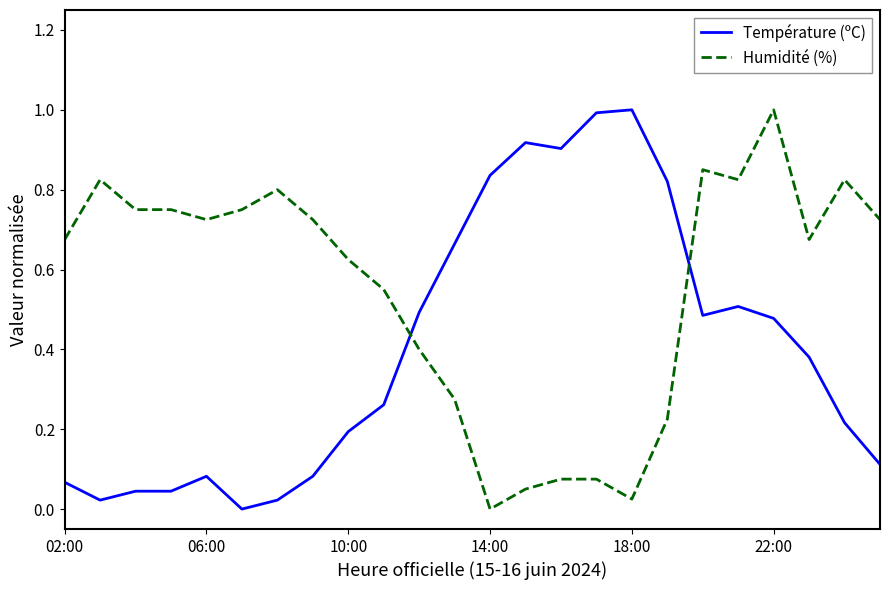

Rank the series by their average value, from lowest to highest.

Température (ºC), Humidité (%)